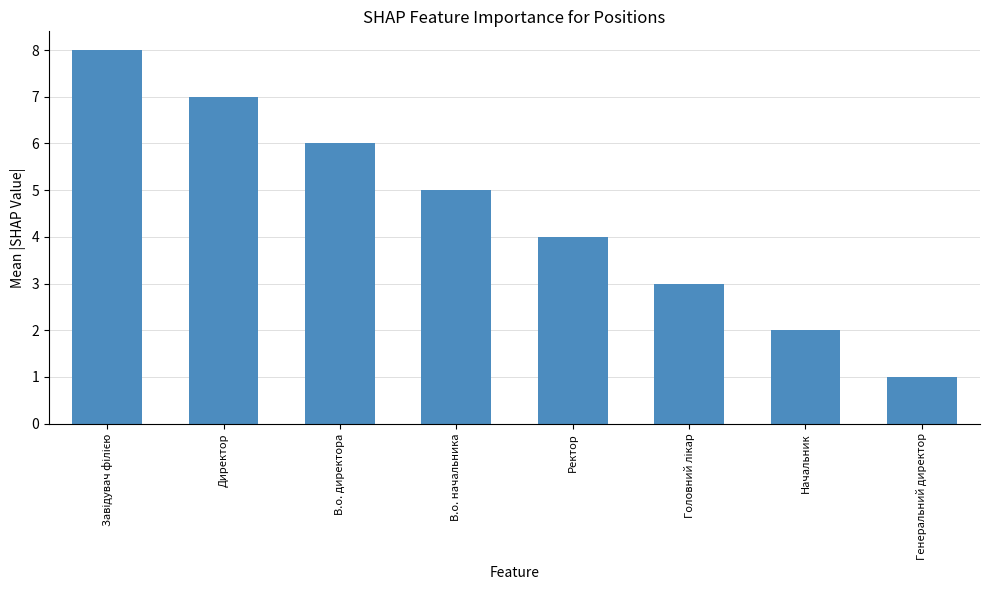

The value at В.о. начальника is 3. True or false?

False